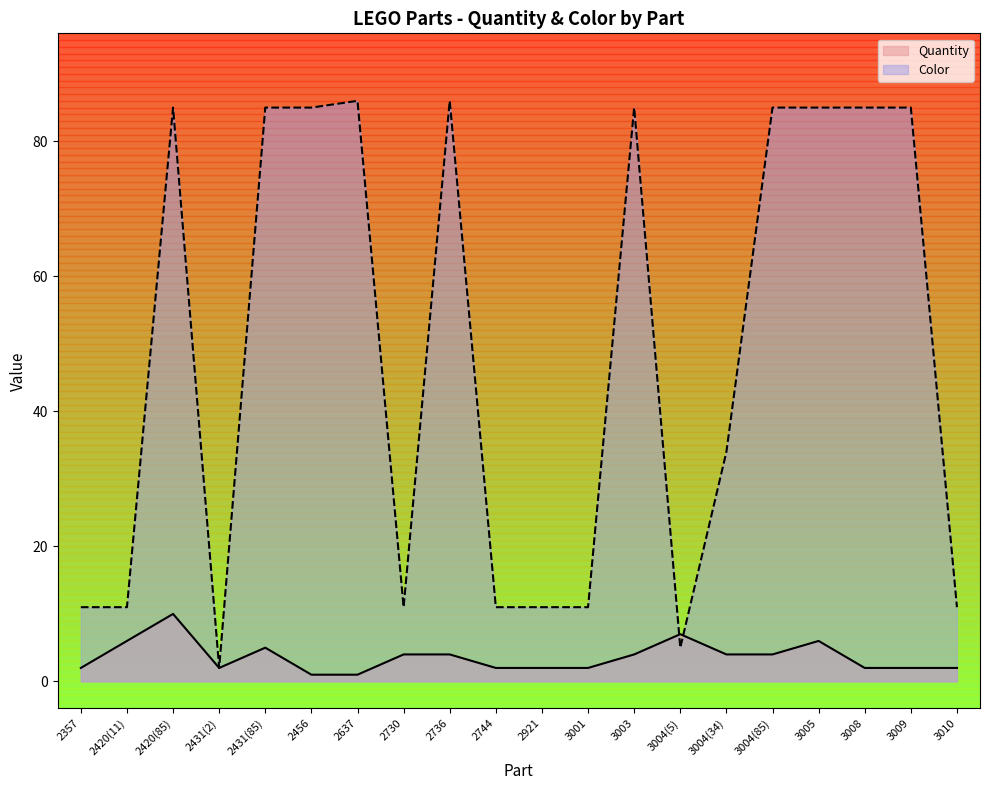

Which category has the lowest value across all series?

2456